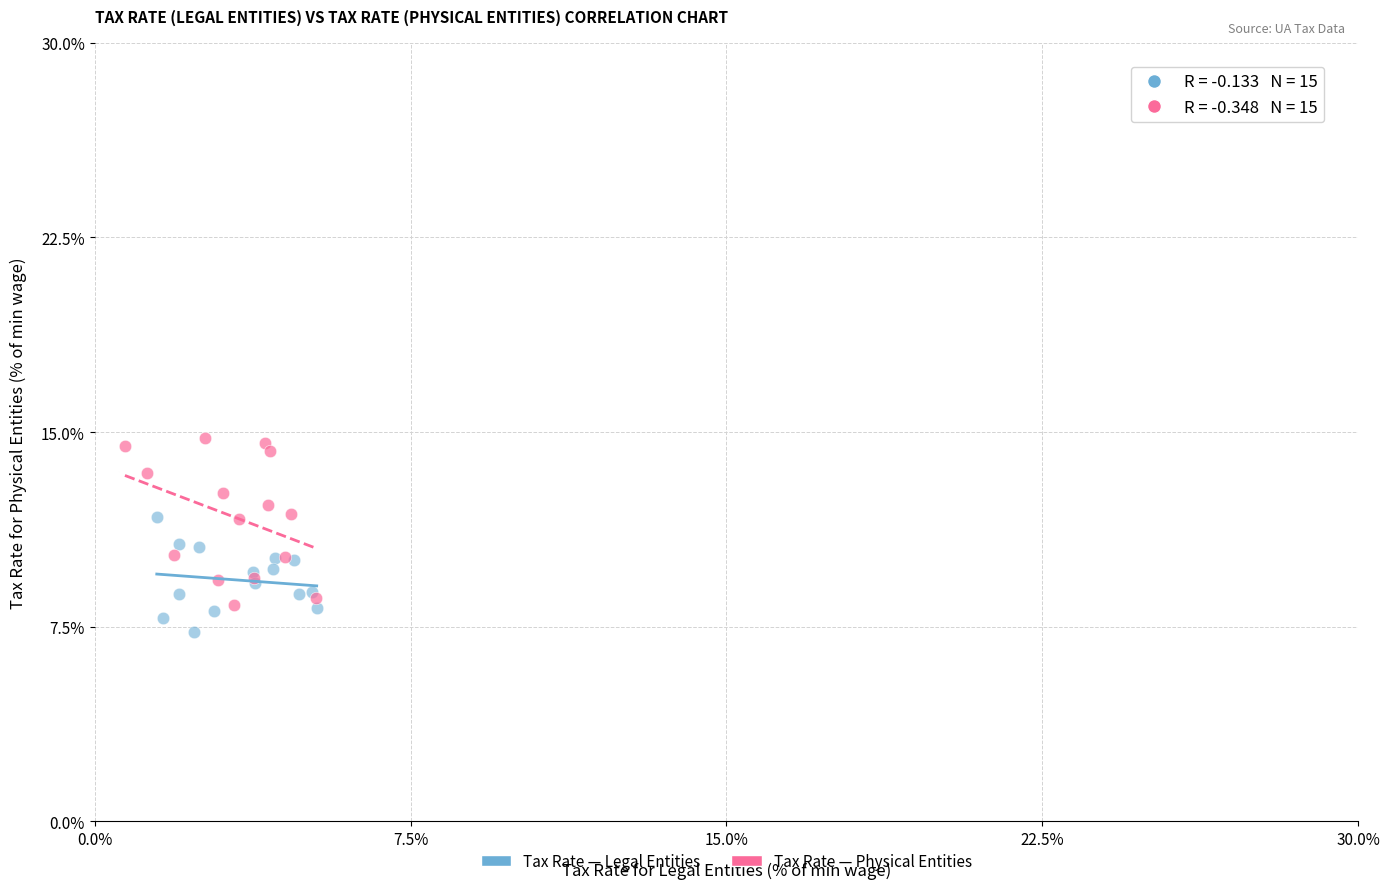

Which series contains the highest Y value?

Tax Rate — Physical Entities